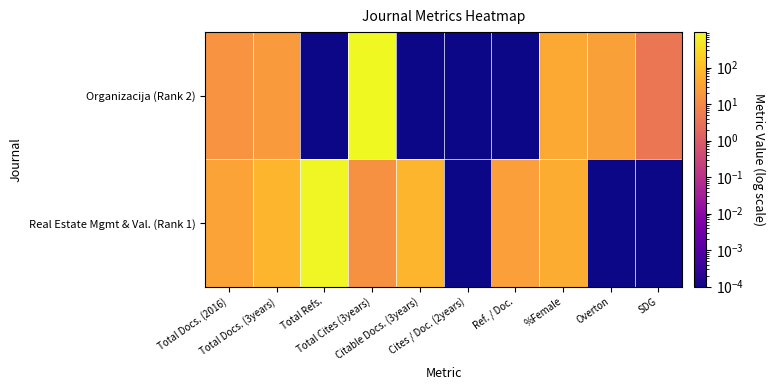

What is the maximum value shown in the chart?

947.0